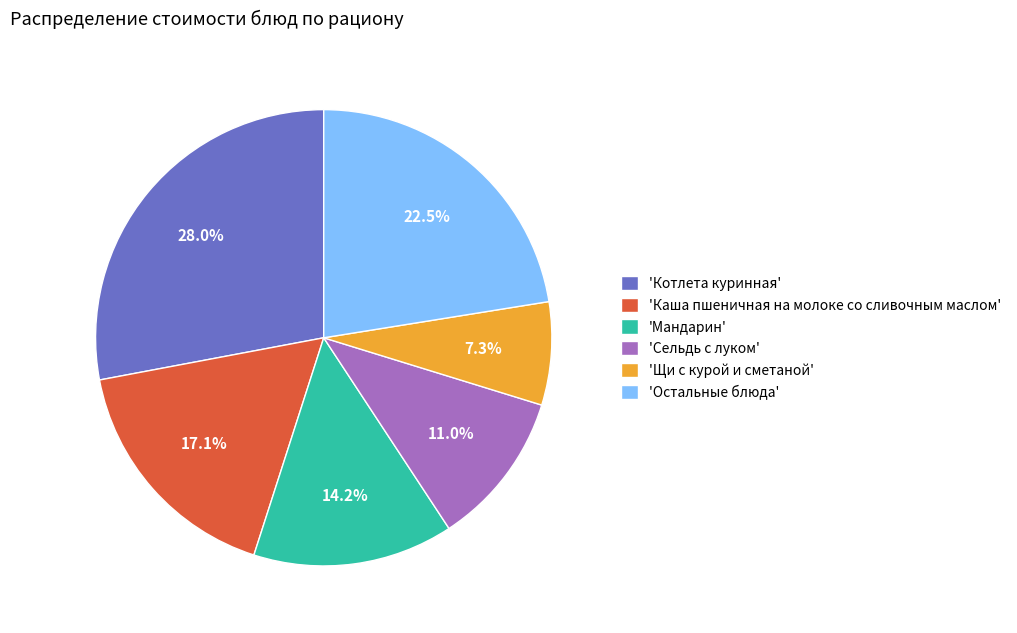

Is there any slice that represents more than half of the pie?

No